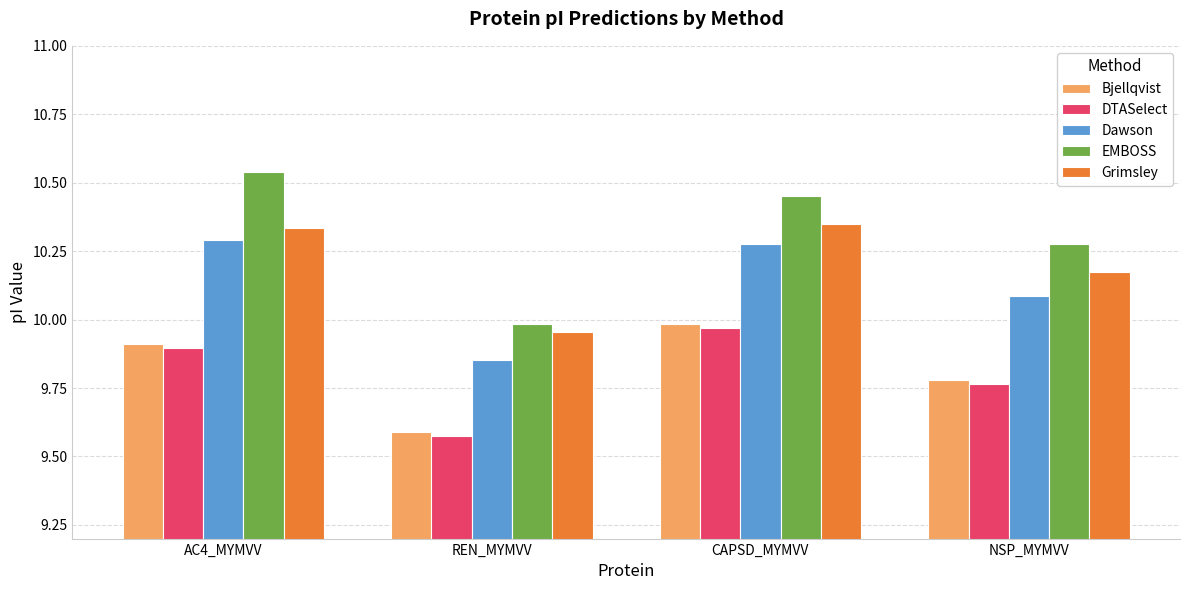

The value of Dawson at CAPSD_MYMVV is 2.1. True or false?

False